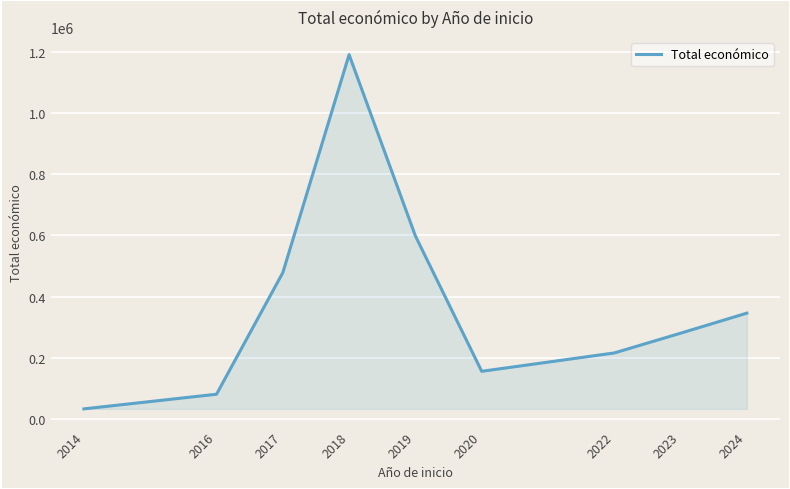

Reading left to right, extract all data points from this chart.

2014=34355.0	2016=82160.2	2017=478787.0	2018=1189861.9	2019=598554.5	2020=156946.1	2022=216808.4	2023=281230.3	2024=346665.6